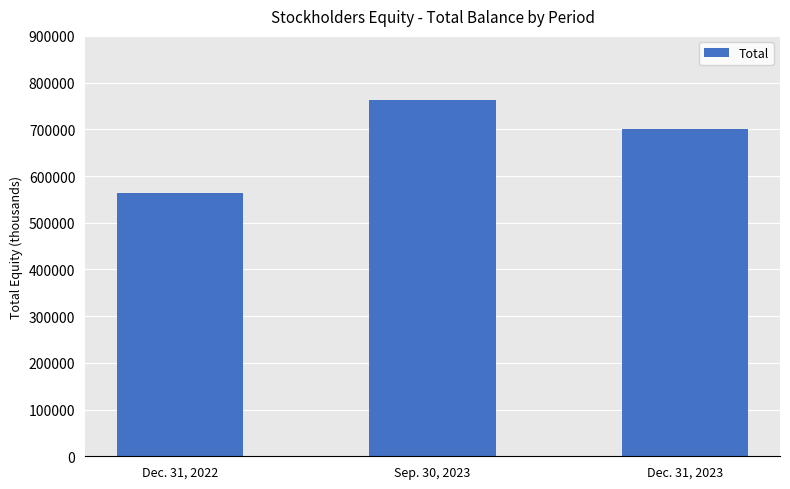

True or false: the data shows 1098141 at Sep. 30, 2023.

False